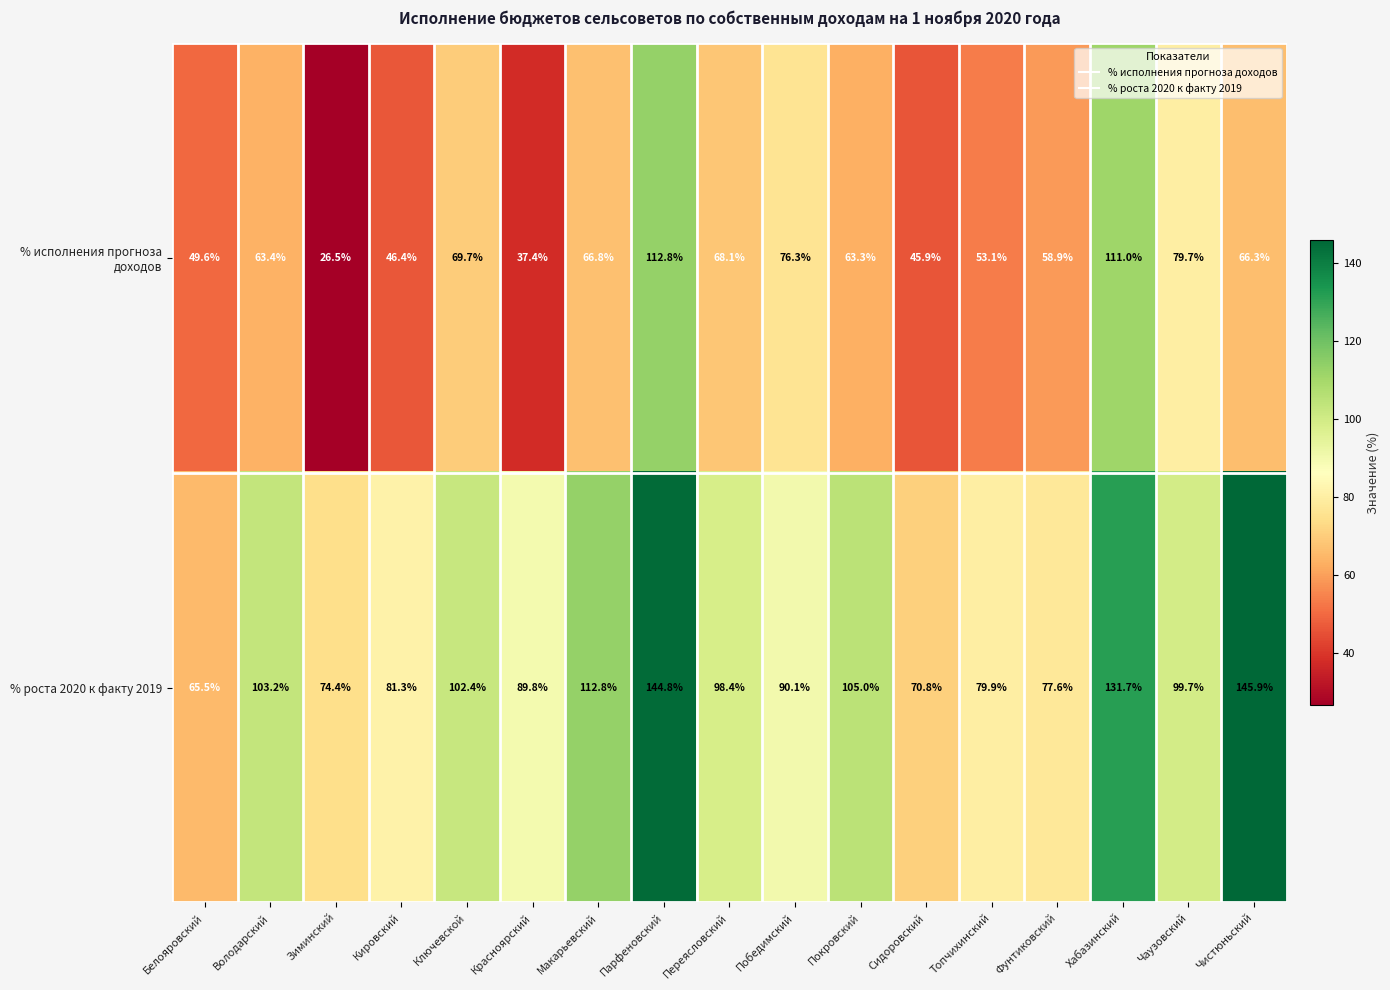

List the series in order of their overall mean, highest first.

% роста 2020 к факту 2019, % исполнения прогноза доходов